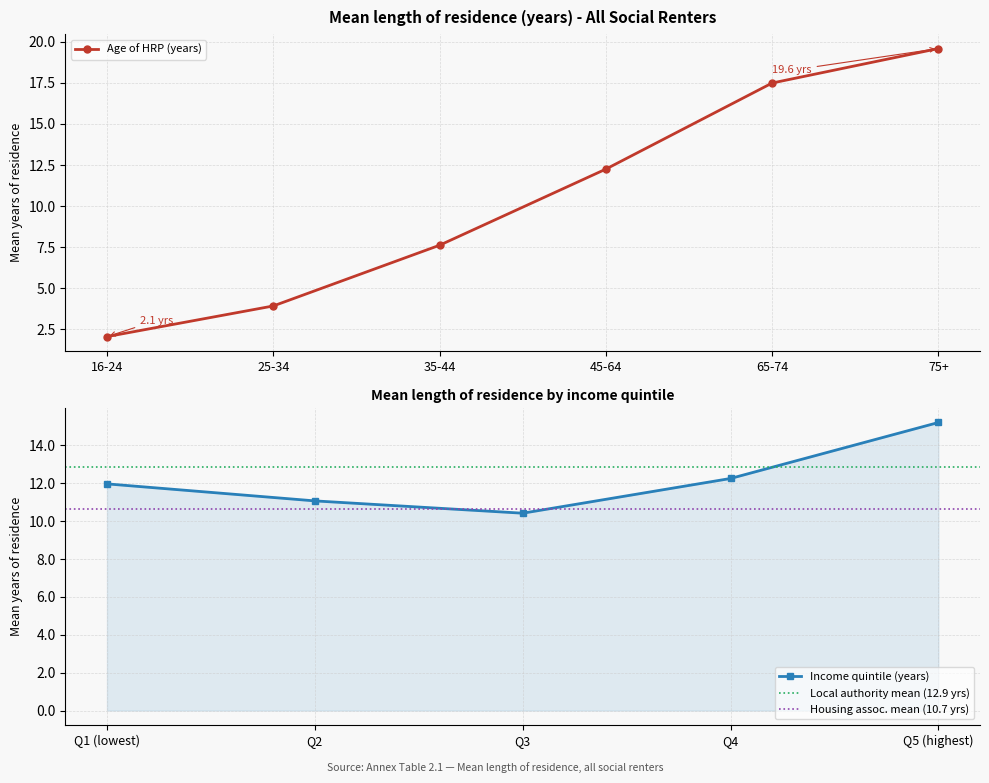

What is the approximate value at 65-74?

17.5